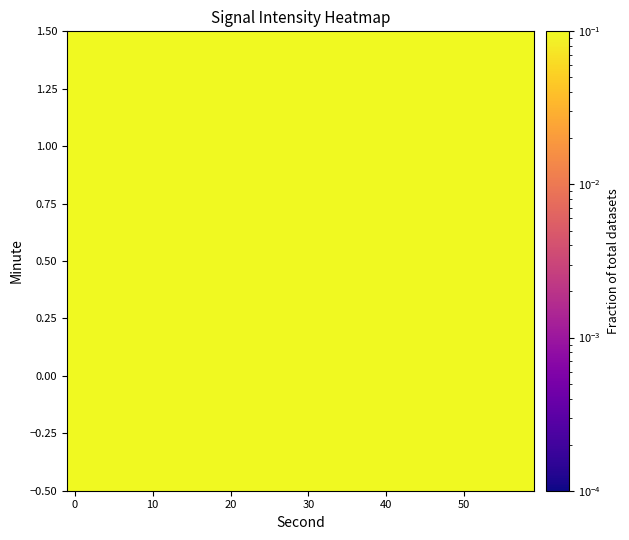

Rank the series by their average value, from highest to lowest.

0.00, 1.00